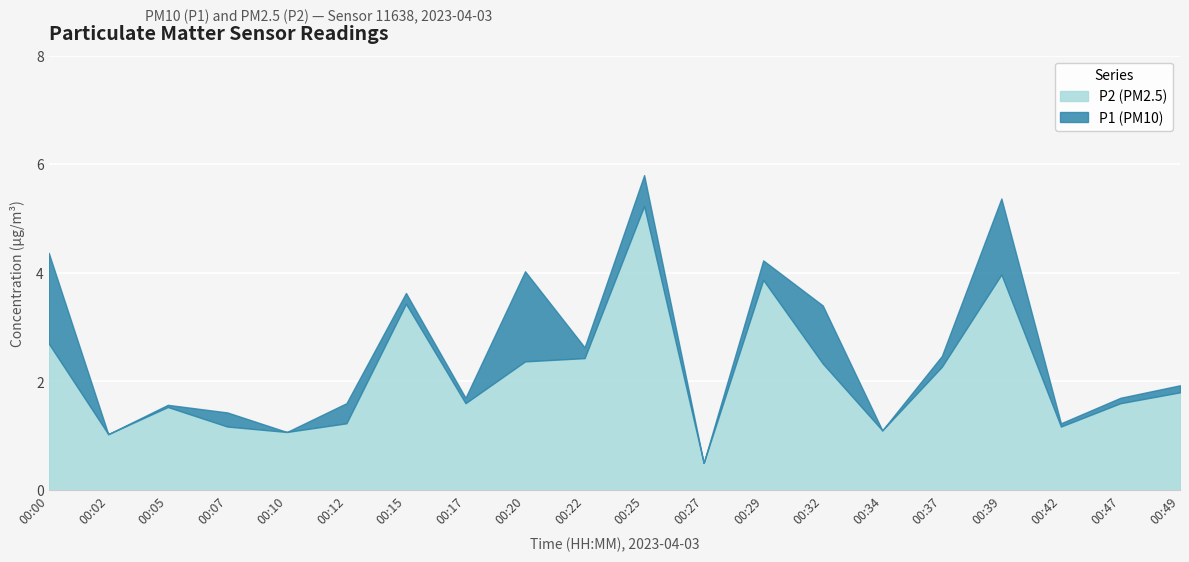

True or false: P2 has a value of 1.2 at 00:22.

False